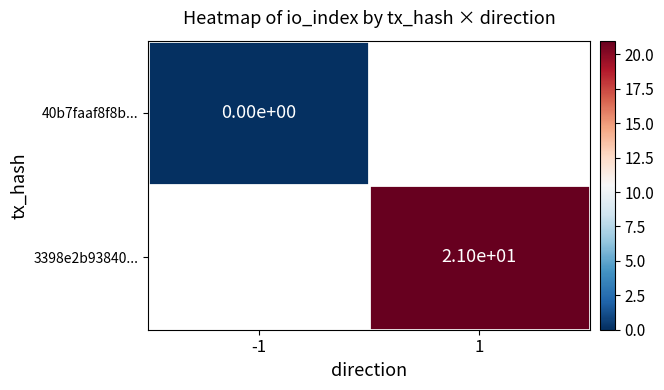

The 3398e2b93840... series shows 31 at 1. True or false?

False